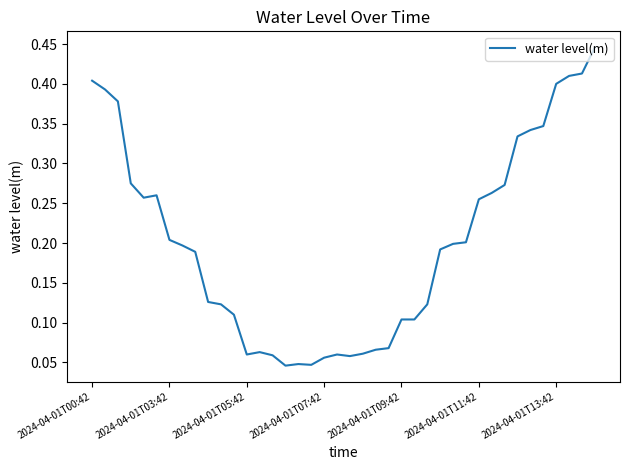

How many lines are shown in the chart?

1